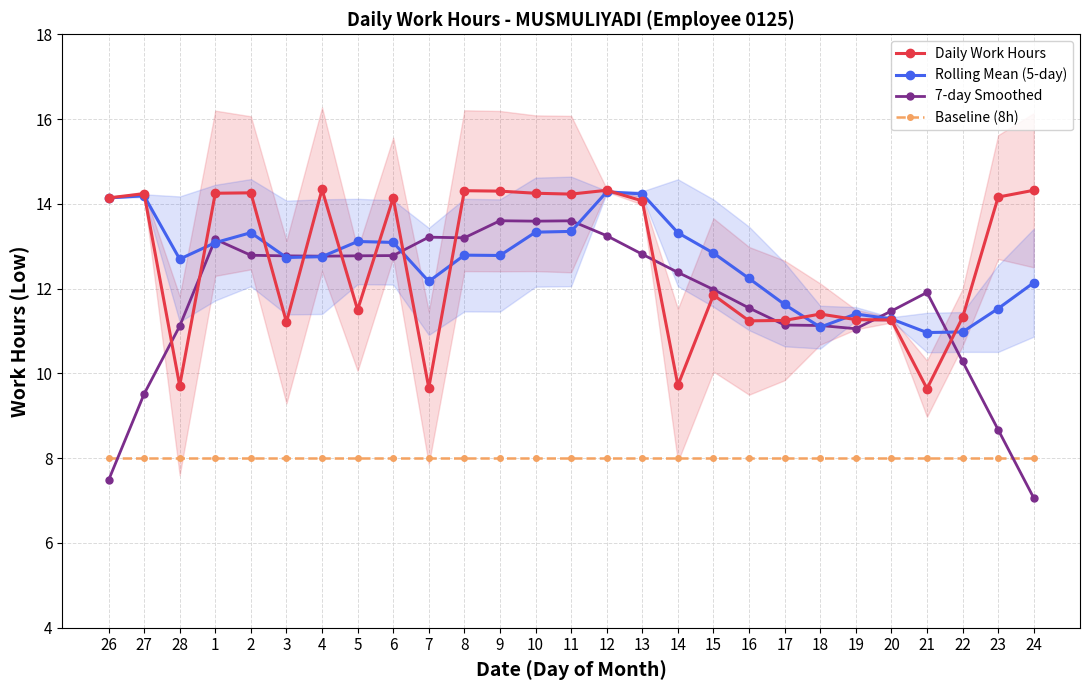

How many intersections are there between Daily Work Hours and 7-day Smoothed?

12